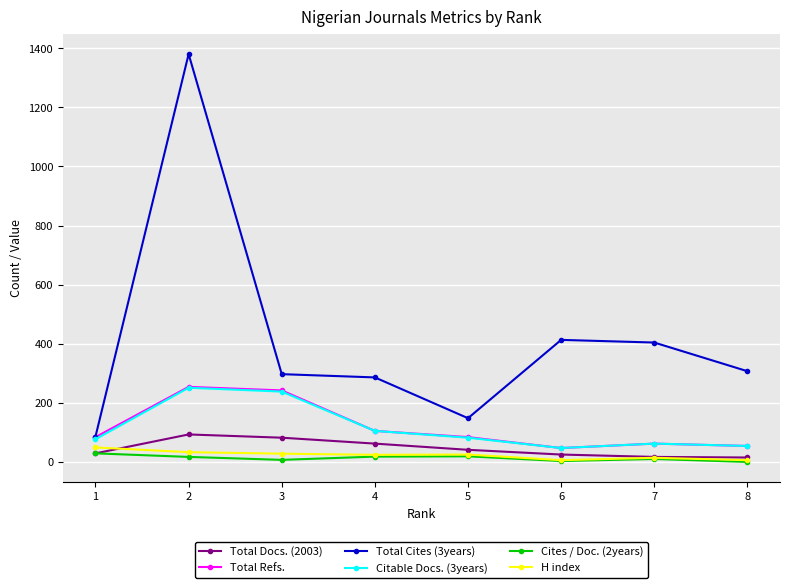

What is the value of the Total Cites (3years) point at the 7th from the left?

404